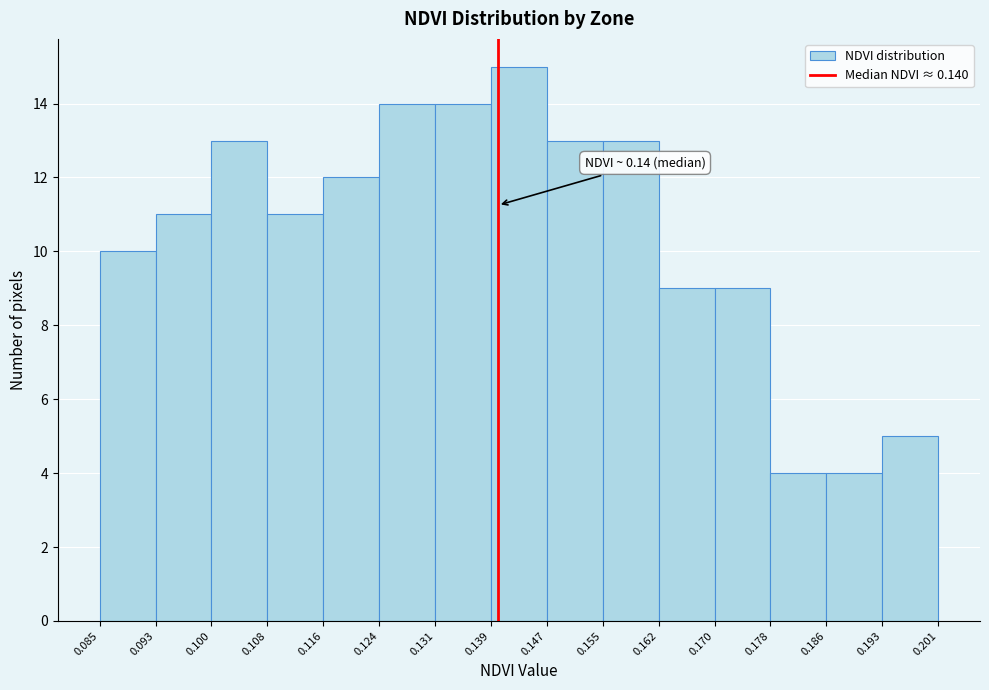

Over which range of the x-axis is the bar tallest?

0.139 to 0.147